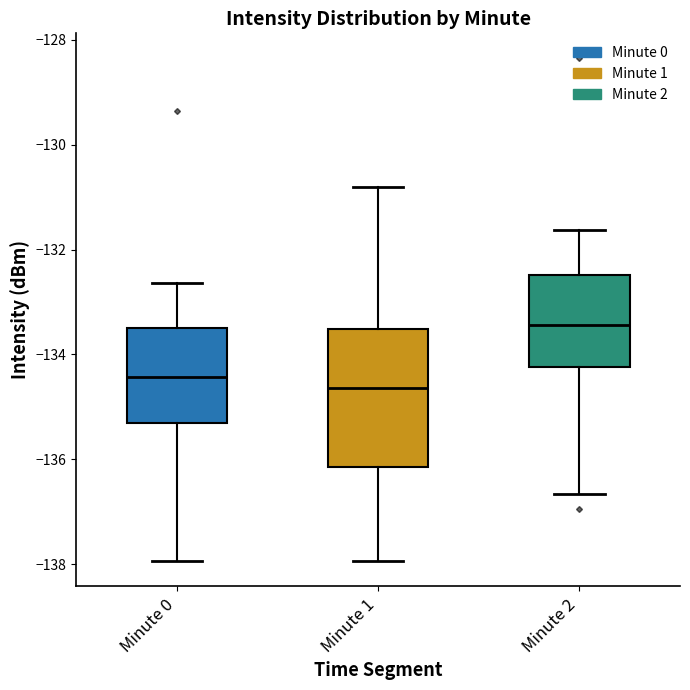

Reading left to right, transcribe this box plot: for each box, give where its median line is, the range the box spans, and where its two whiskers end, as read against the y-axis. The values are not printed on the chart, so give them approximately, as read against the axis.

Minute 0: median -134.4, box -135.4 to -133.4, whiskers -138.0 to -132.6
Minute 1: median -134.6, box -136.2 to -133.6, whiskers -138.0 to -130.8
Minute 2: median -133.4, box -134.2 to -132.4, whiskers -136.6 to -131.6